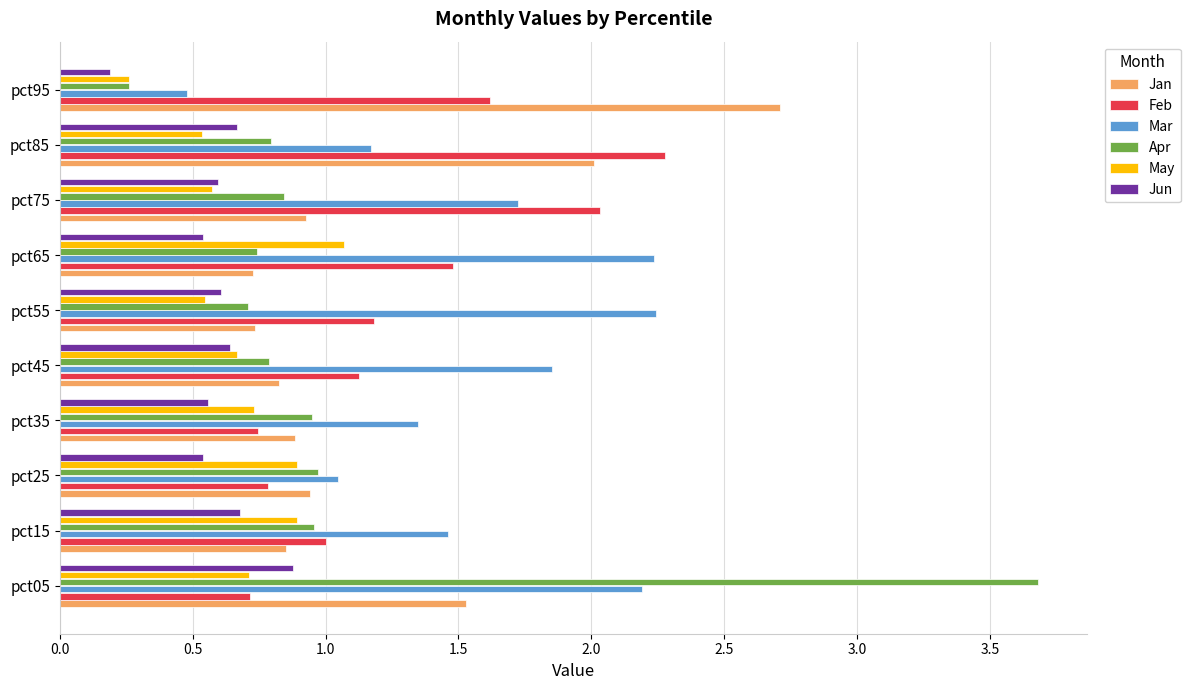

What is the total value across all series at pct75?

6.7